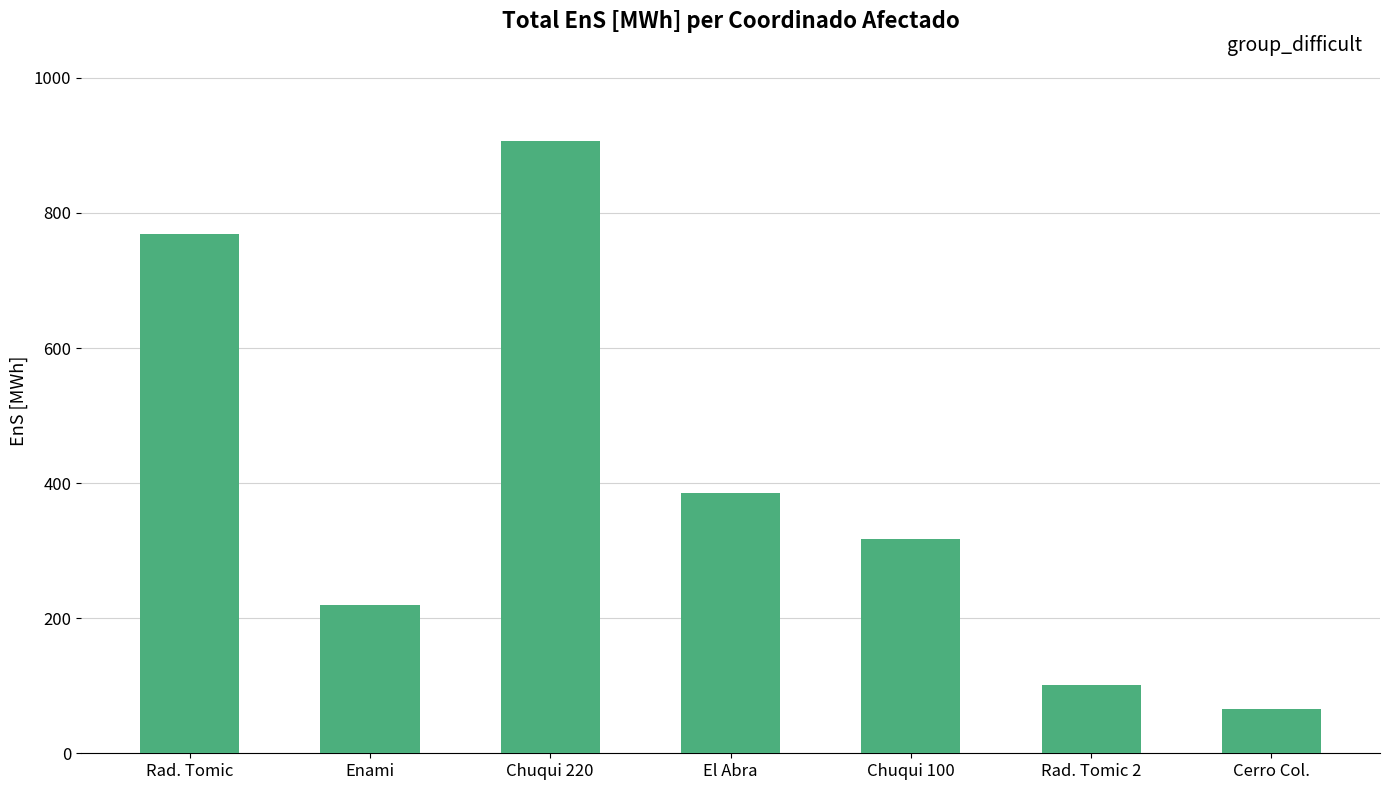

What is the difference between the maximum and second lowest values?

805.9